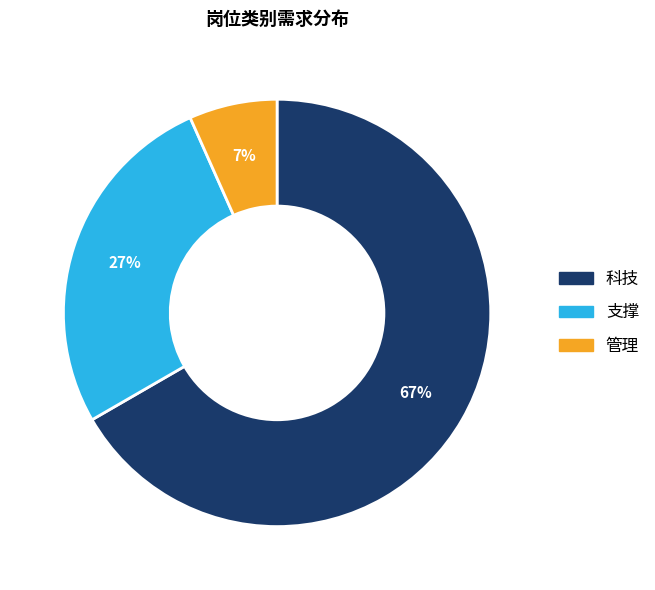

To the nearest percent, what portion does 支撑 represent?

27%